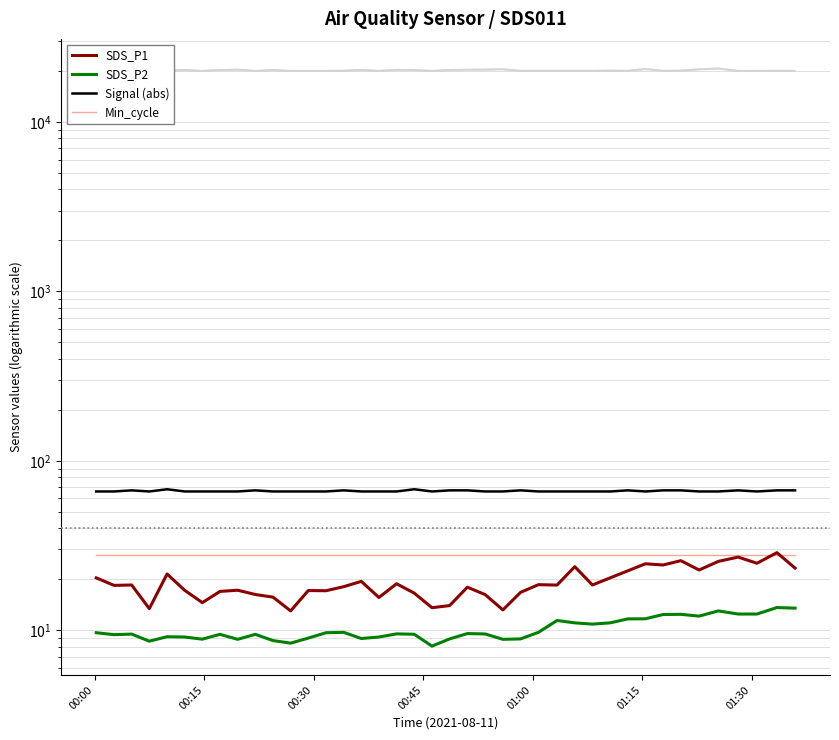

How many lines are shown in the chart?

4